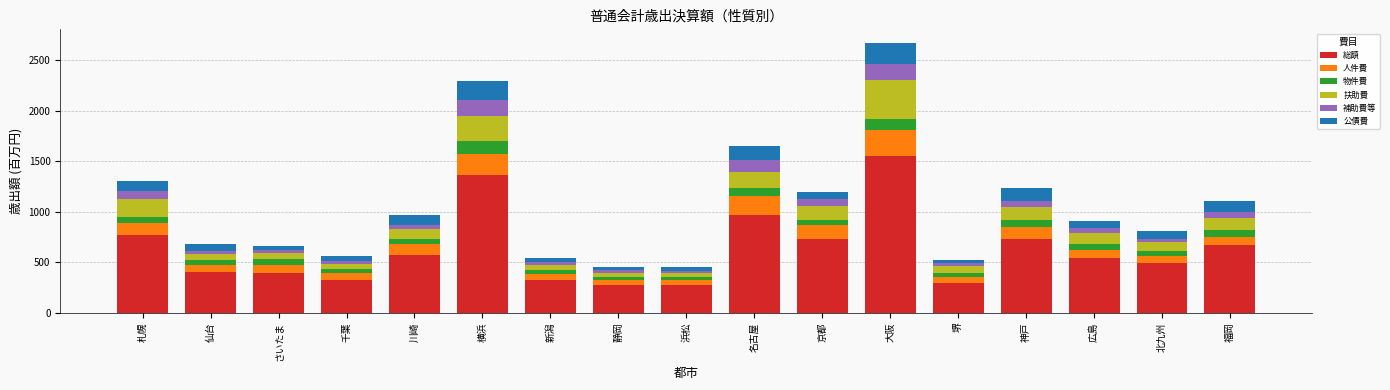

What is the highest value of the 総額 series?

1552.9